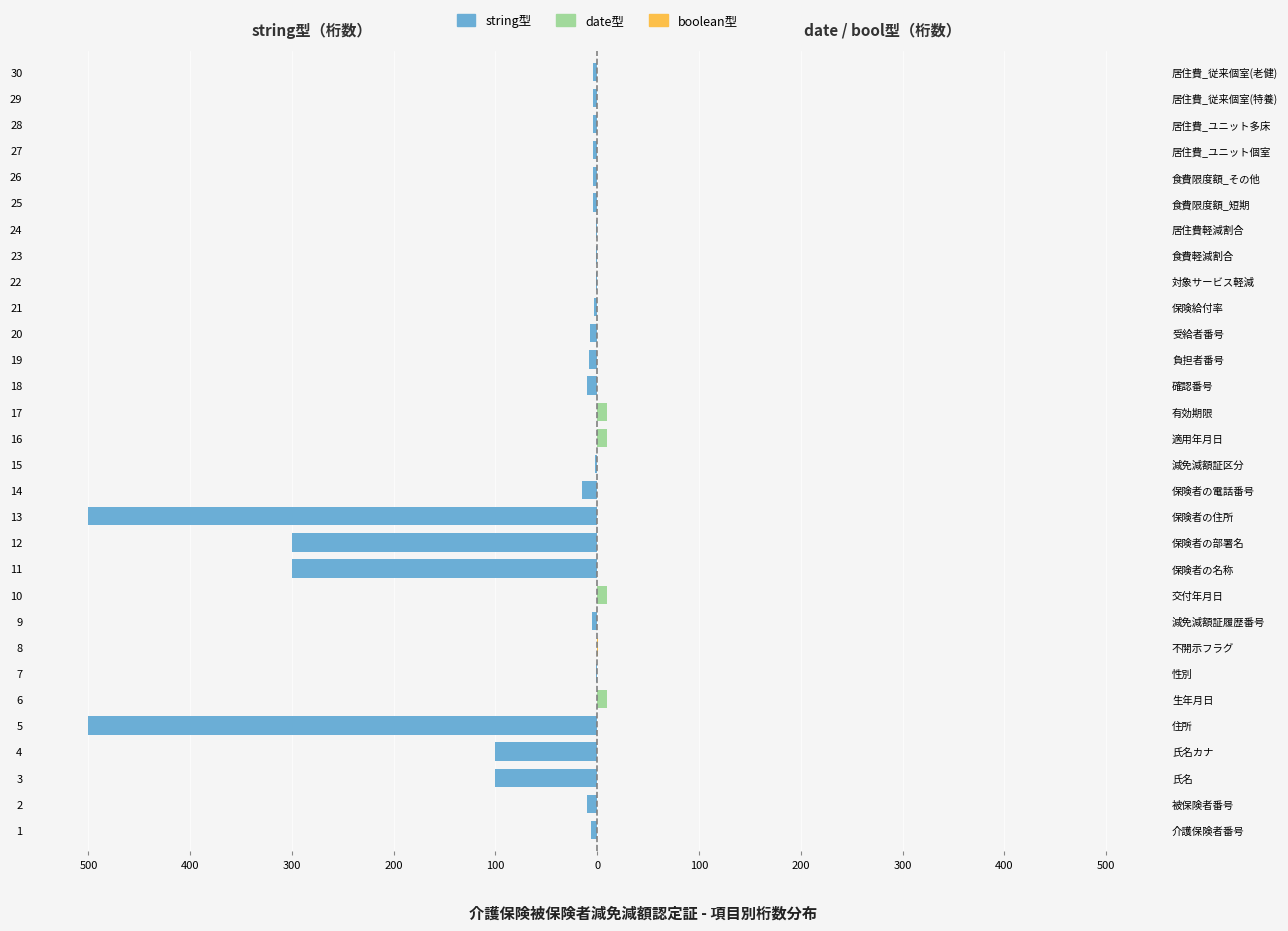

What is the minimum value shown in the chart?

-500